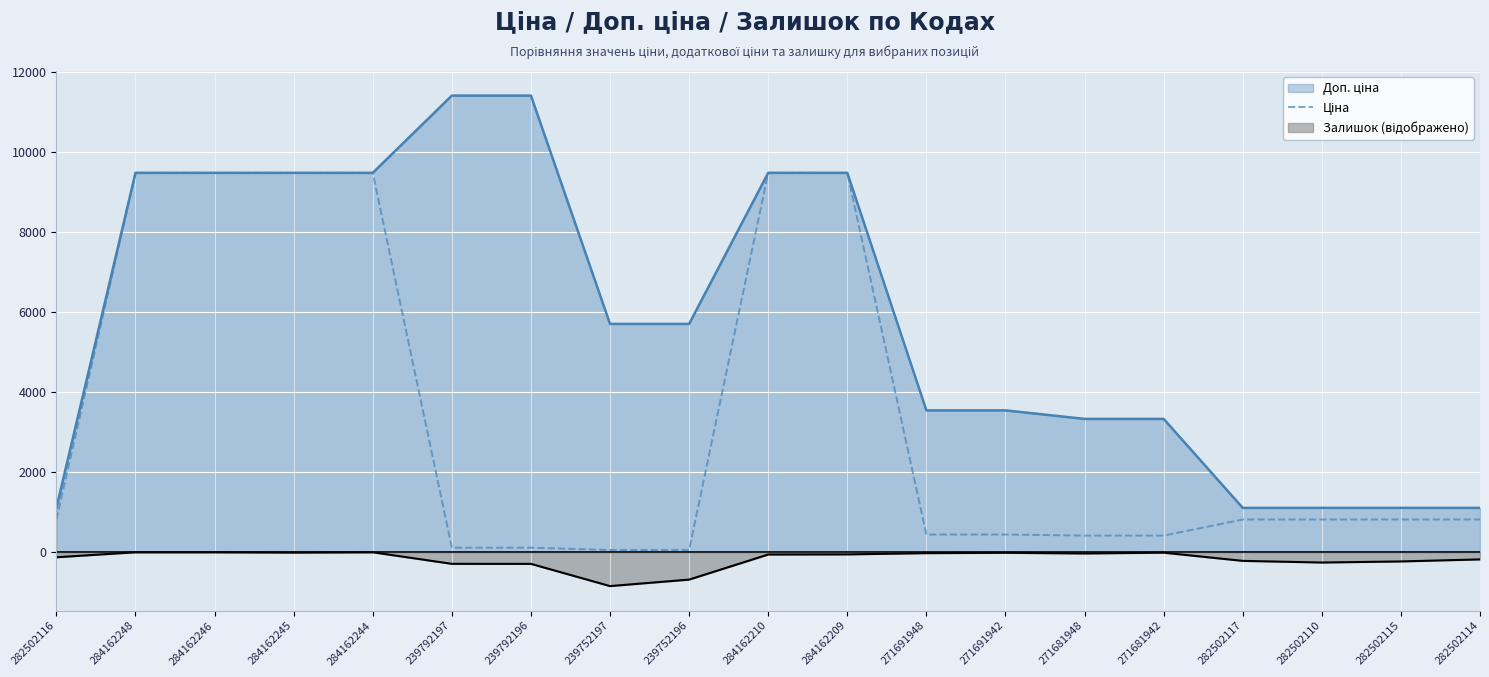

Which has a higher value, 284162246 or 282502110?

284162246